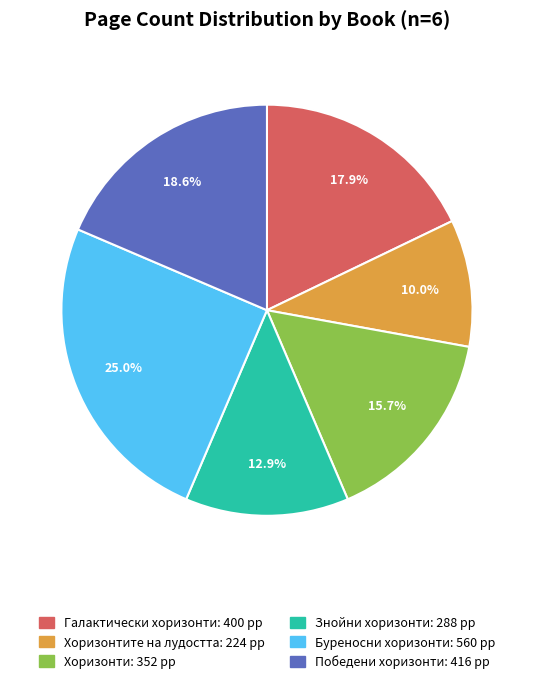

Is there a majority slice in this chart?

No